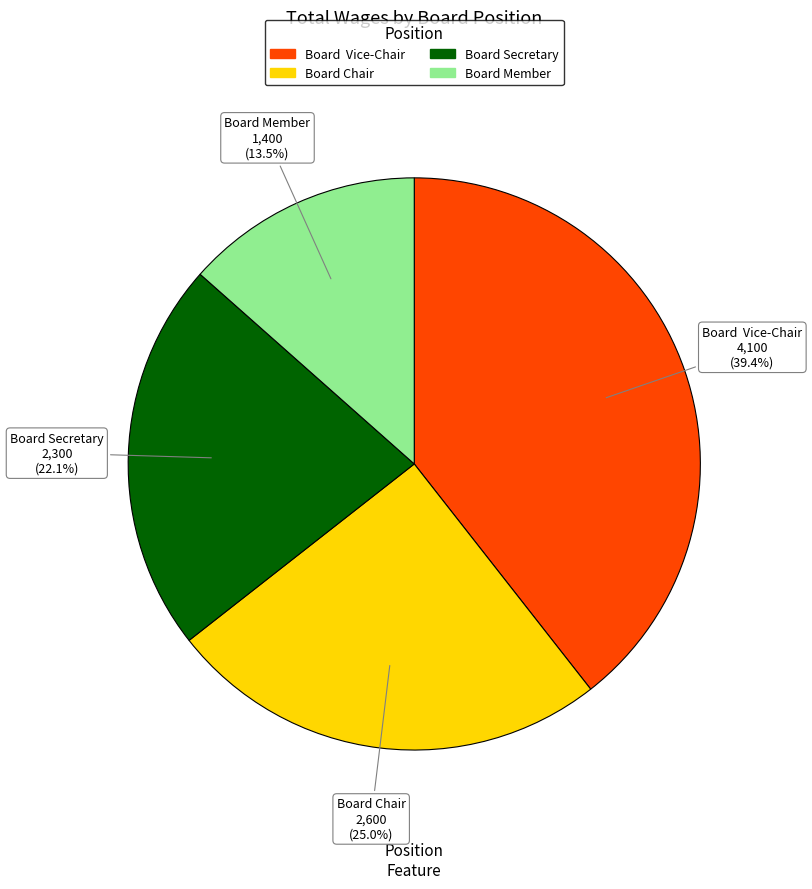

To the nearest percent, what portion does Board Chair represent?

25%